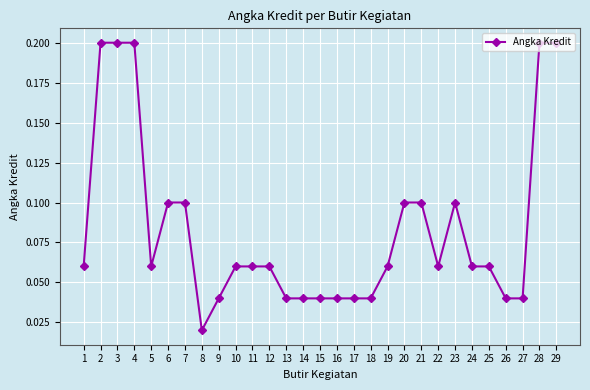

Is it true that the value at 6 is 0.1?

True